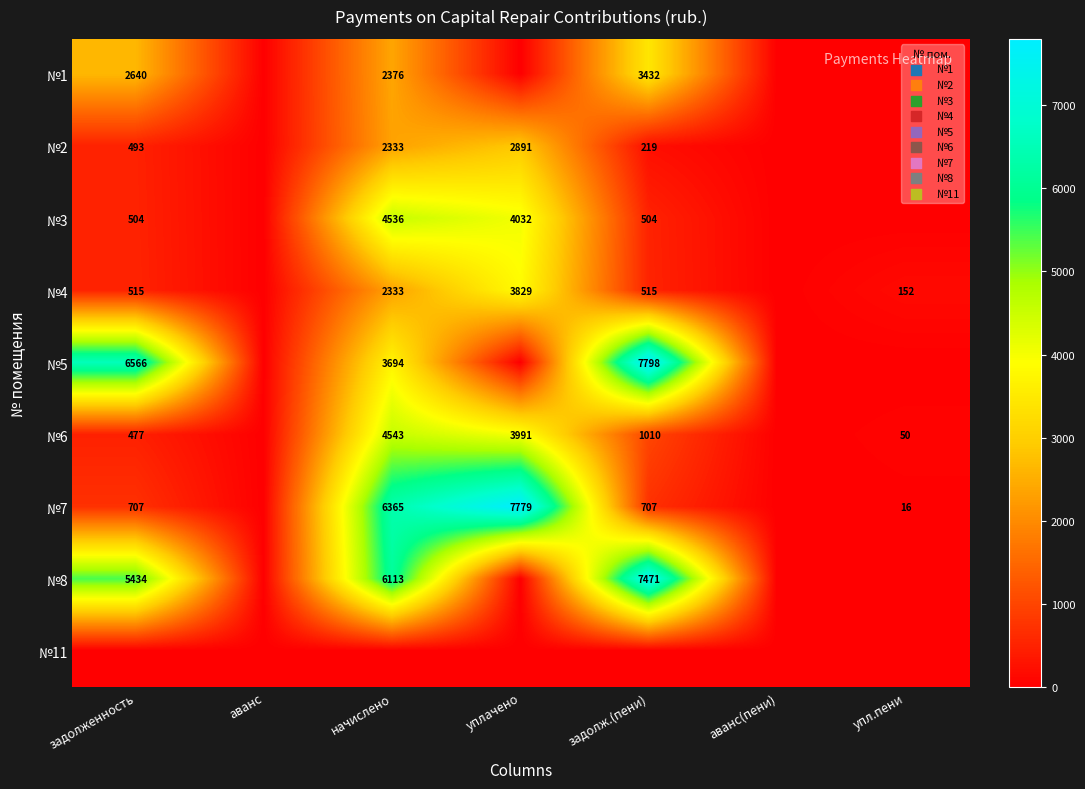

At how many categories does at least one series exceed 2526?

4